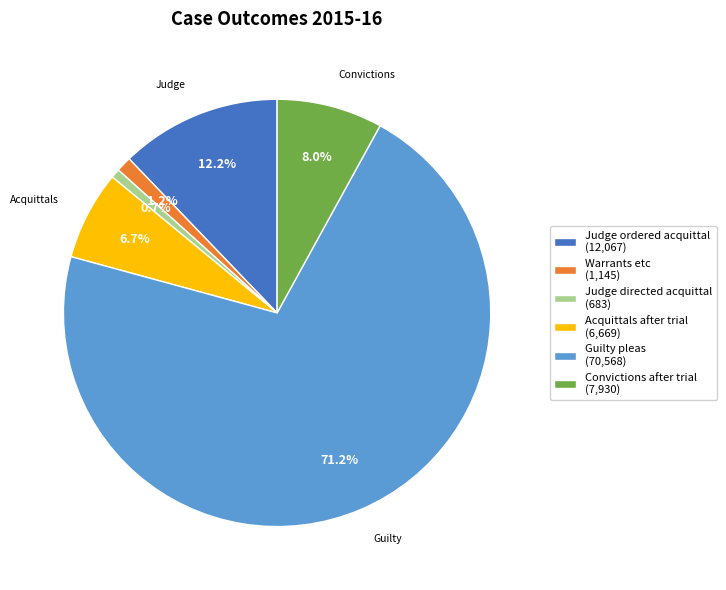

To the nearest percent, what portion does Judge directed acquittal represent?

1%